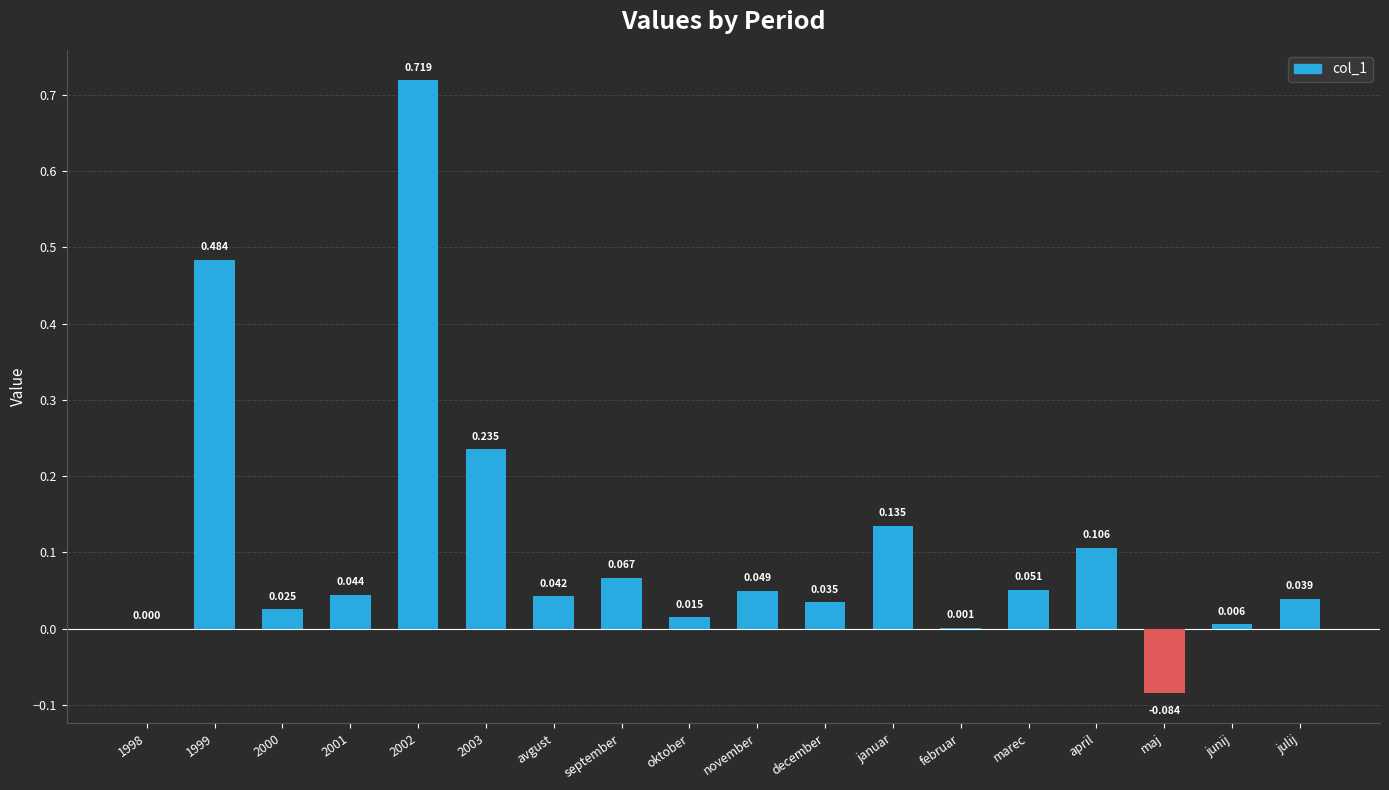

Are the bars horizontal?

No